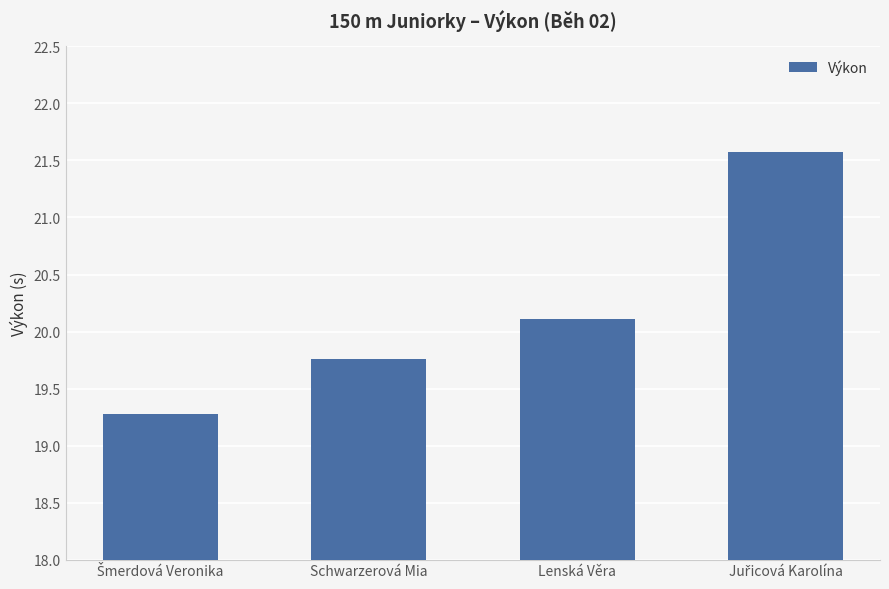

What is the difference between the second highest and minimum values?

0.8